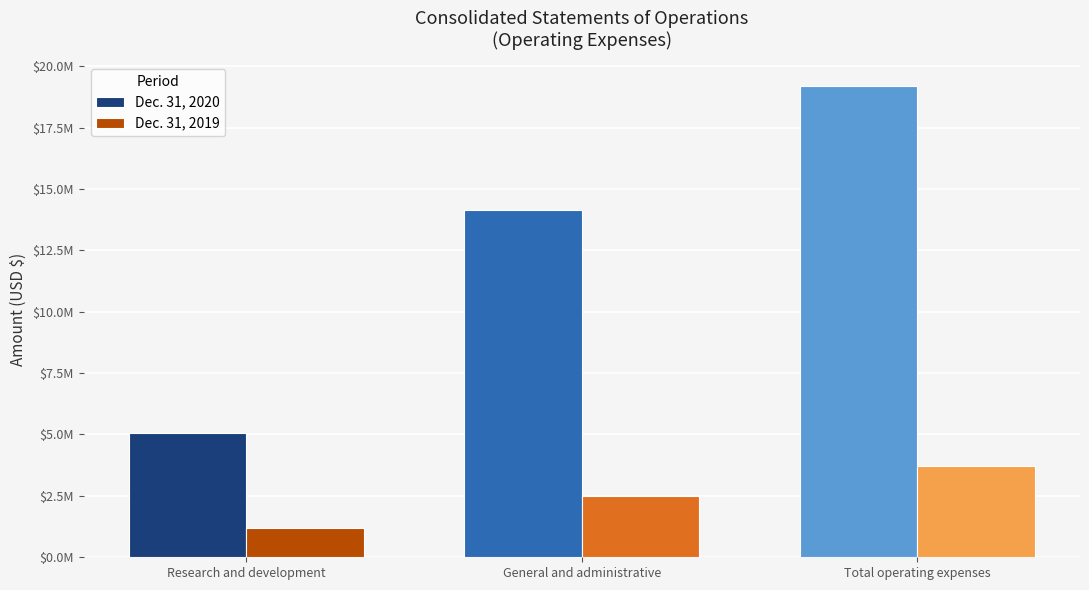

Which series has the largest range (max minus min)?

Dec. 31, 2020